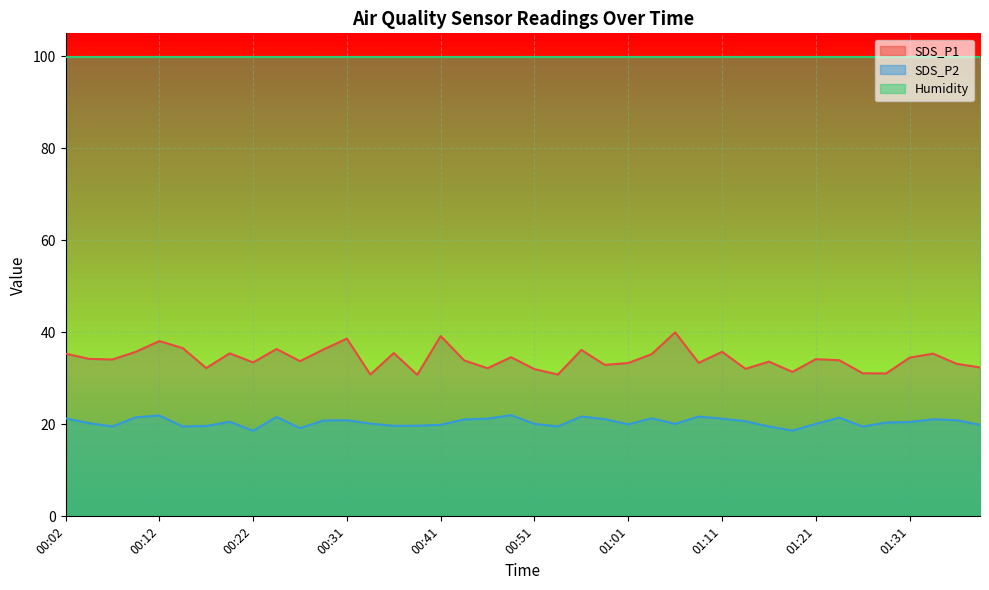

The value of SDS_P2 at 00:19 is 35.5. True or false?

False